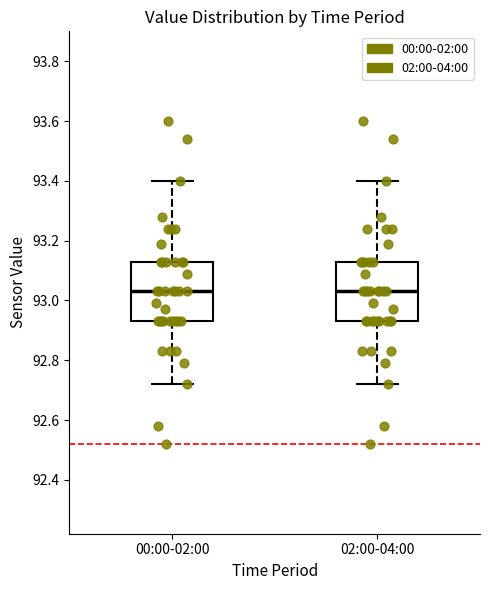

Reading left to right, read every box against the y-axis: the position of its median line, the range the box covers, and the ends of its whiskers. The values are not printed on the chart, so give them approximately, as read against the axis.

00:00-02:00: median 93.04, box 92.94 to 93.14, whiskers 92.72 to 93.40
02:00-04:00: median 93.04, box 92.94 to 93.14, whiskers 92.72 to 93.40